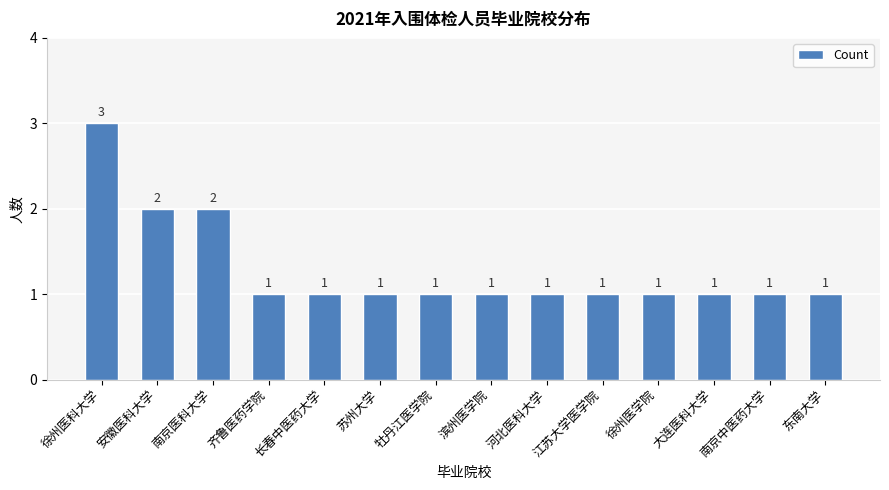

The value at 安徽医科大学 is 2. True or false?

True